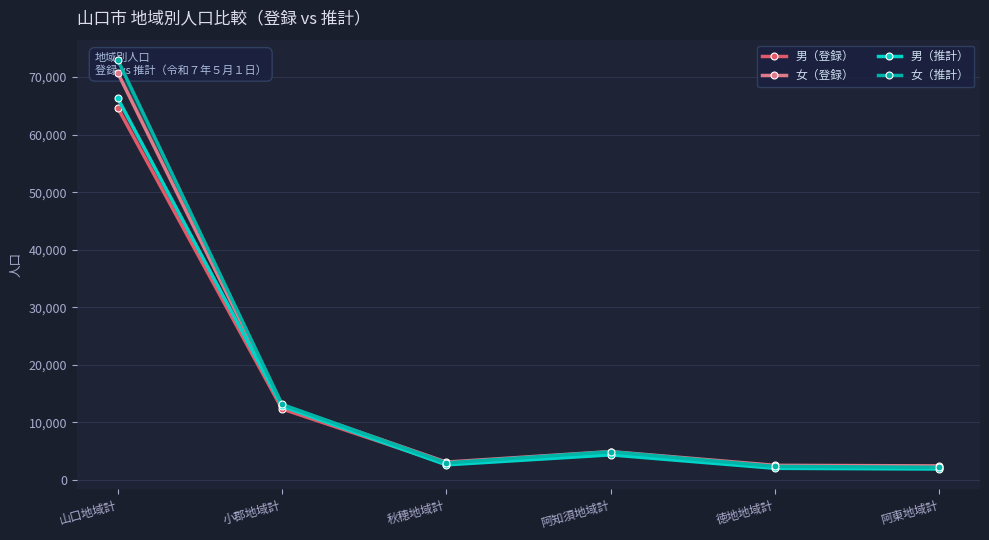

At which label does 男（推計） reach its peak?

山口地域計